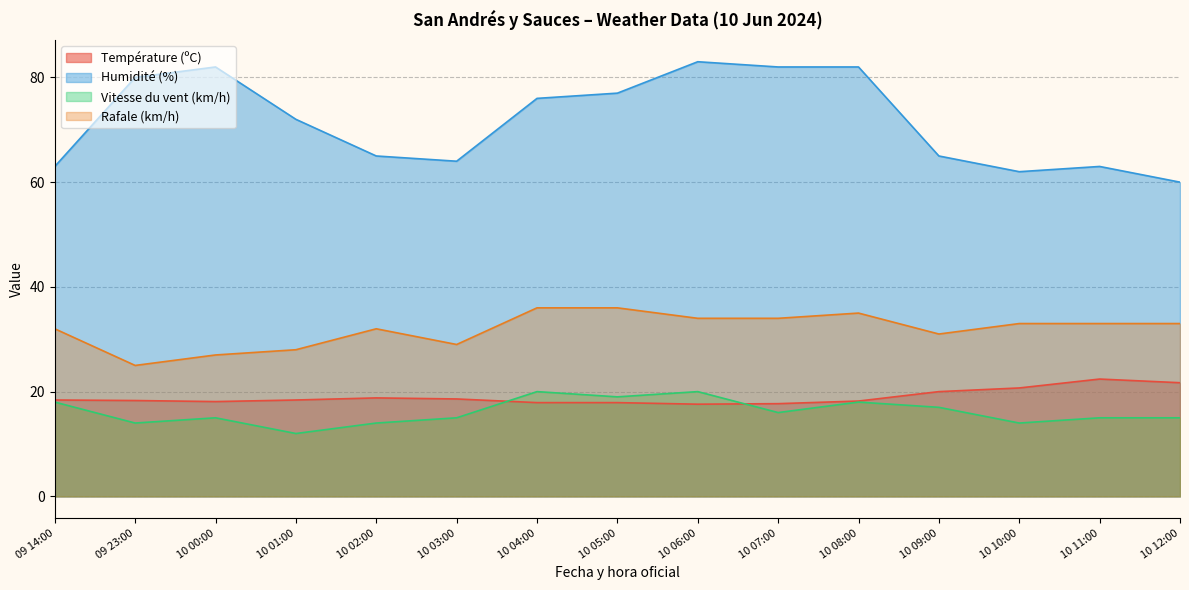

How many times do Température (ºC) and Vitesse du vent (km/h) cross each other?

2